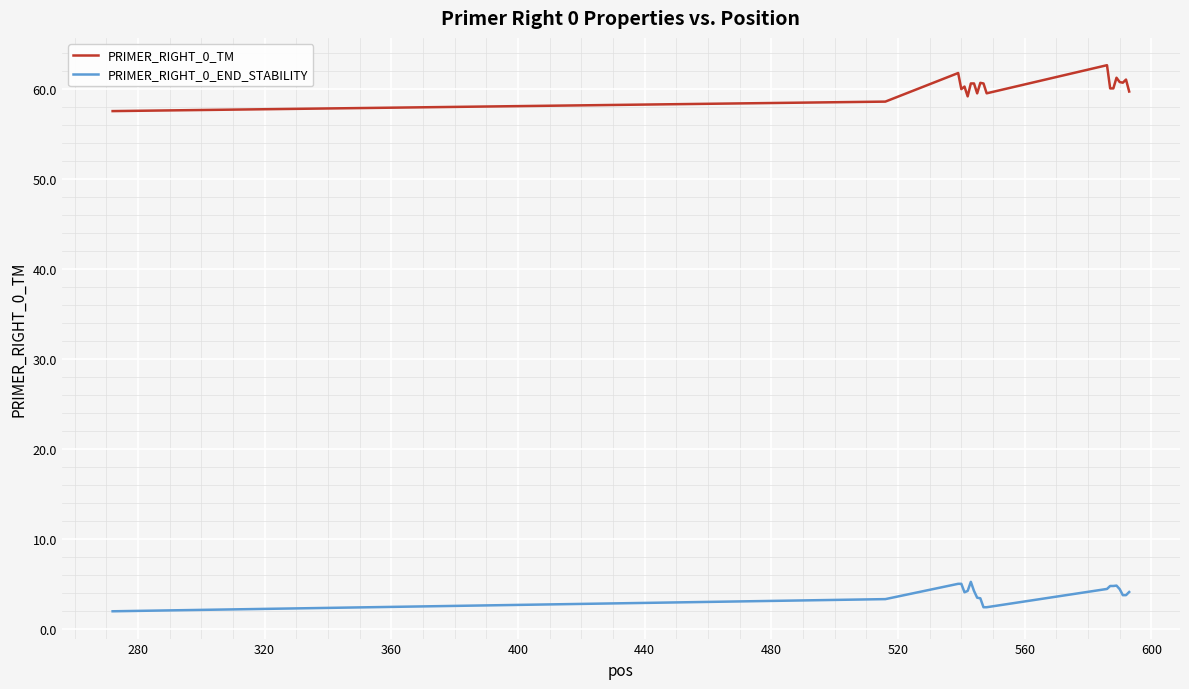

List the series in order of their peak value, lowest first.

PRIMER_RIGHT_0_END_STABILITY, PRIMER_RIGHT_0_TM